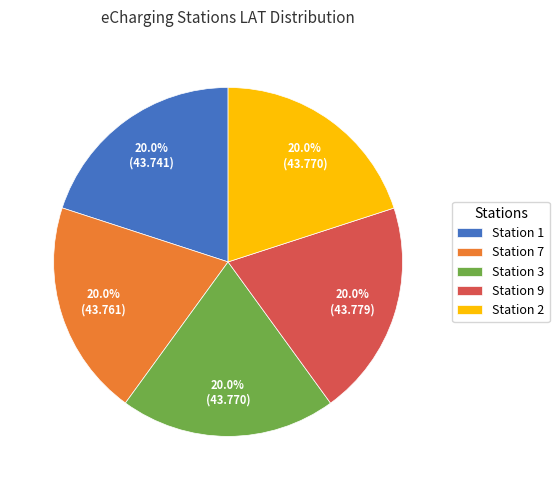

Do Station 9 and Station 1 together represent more than half of the pie?

No